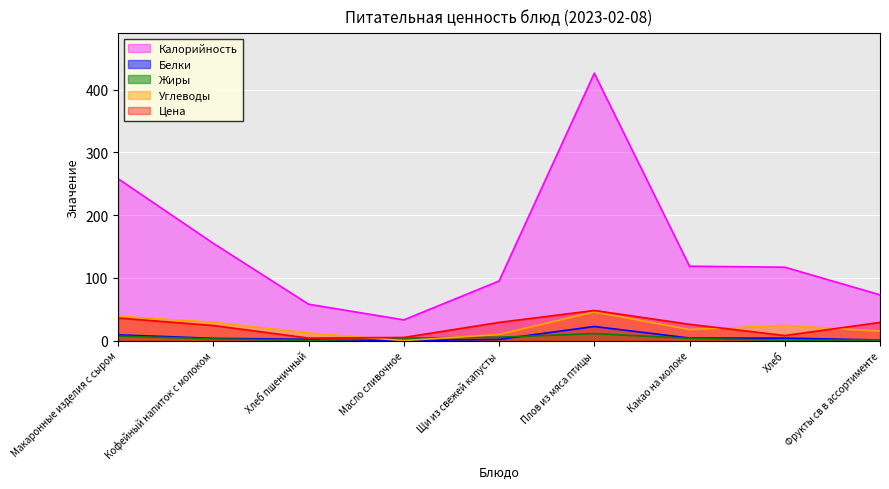

How many values in the Цена series exceed 26?

4